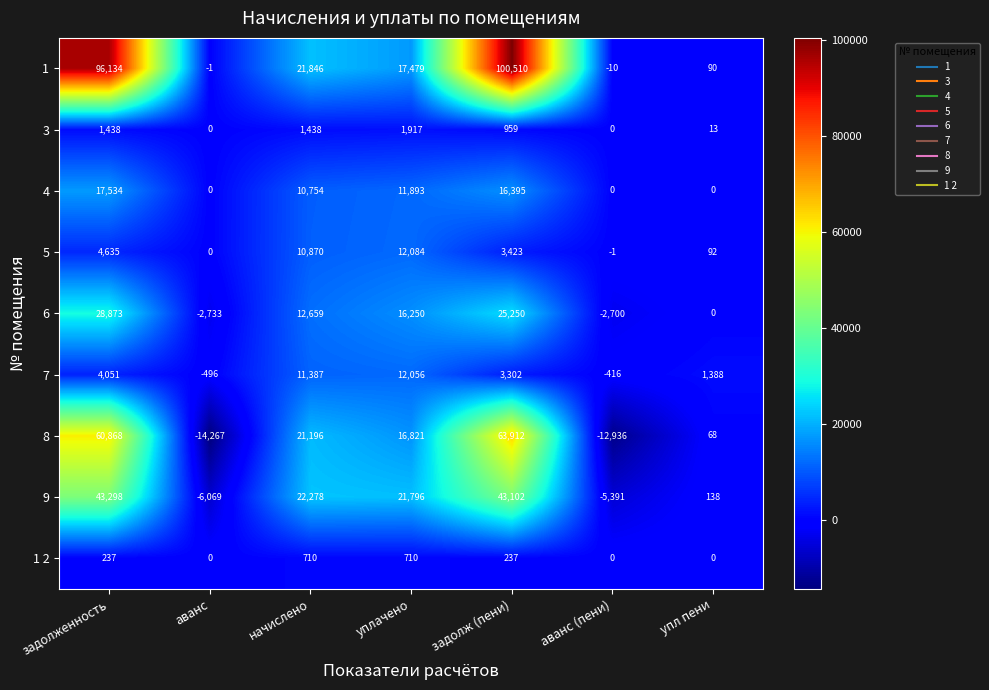

What is the difference between the maximum and second lowest values in the 7 series?

12472